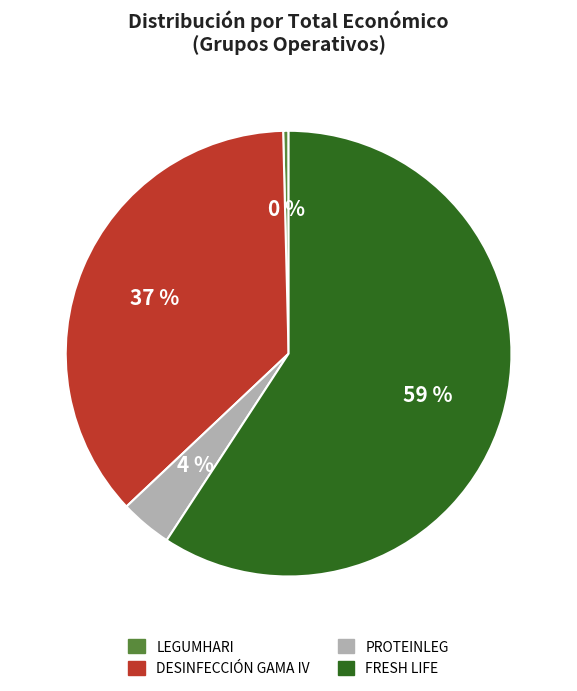

To the nearest percent, what is the average slice percentage?

25%